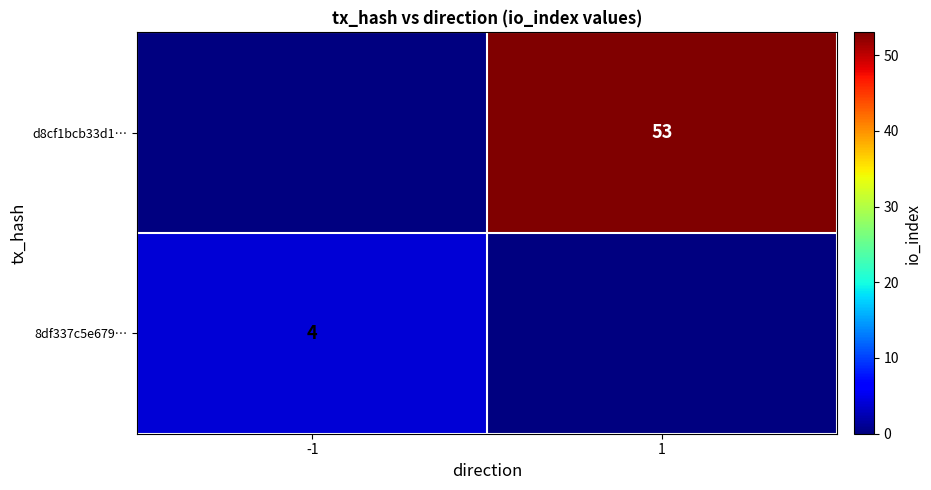

The d8cf1bcb33d1… series shows 53 at 1. True or false?

True